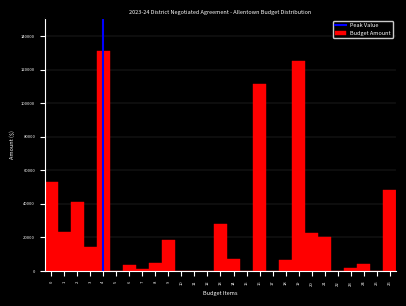

Reading left to right, list every bar in this chart as the range it spans on the x-axis followed by its height. The values are not printed on the chart, so give them approximately, as read against the axis.

-0.5 to 0.5: 52000
0.5 to 1.5: 24000
1.5 to 2.5: 40000
2.5 to 3.5: 14000
3.5 to 4.5: 132000
4.5 to 5.5: under 2000
5.5 to 6.5: 4000
6.5 to 7.5: under 2000
7.5 to 8.5: 4000
8.5 to 9.5: 18000
9.5 to 10.5: 0
10.5 to 11.5: 0
11.5 to 12.5: 0
12.5 to 13.5: 28000
13.5 to 14.5: 6000
14.5 to 15.5: 0
15.5 to 16.5: 112000
16.5 to 17.5: 0
17.5 to 18.5: 6000
18.5 to 19.5: 126000
19.5 to 20.5: 22000
20.5 to 21.5: 20000
21.5 to 22.5: under 2000
22.5 to 23.5: under 2000
23.5 to 24.5: 4000
24.5 to 25.5: 0
25.5 to 26.5: 48000